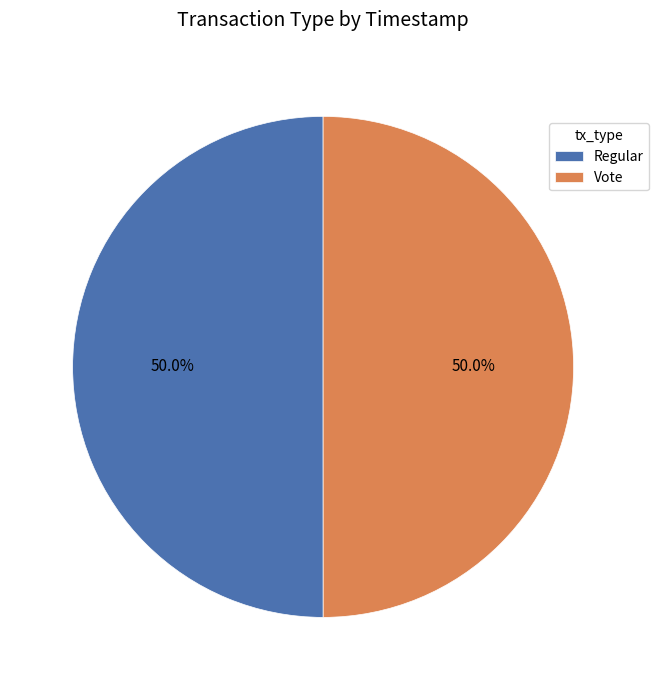

What is the ratio of the value at Vote to the value at Regular?

1.0